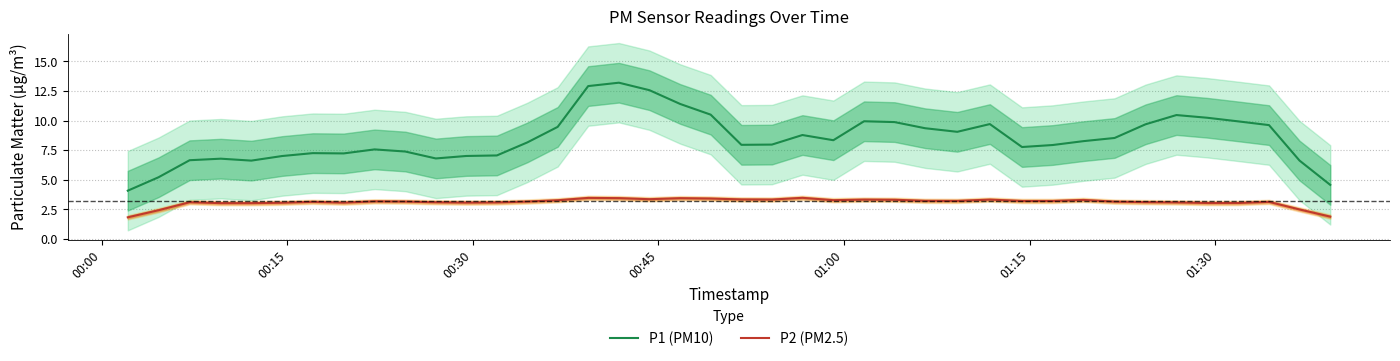

True or false: P2 (PM2.5) and P1 (PM10) cross at least once.

False